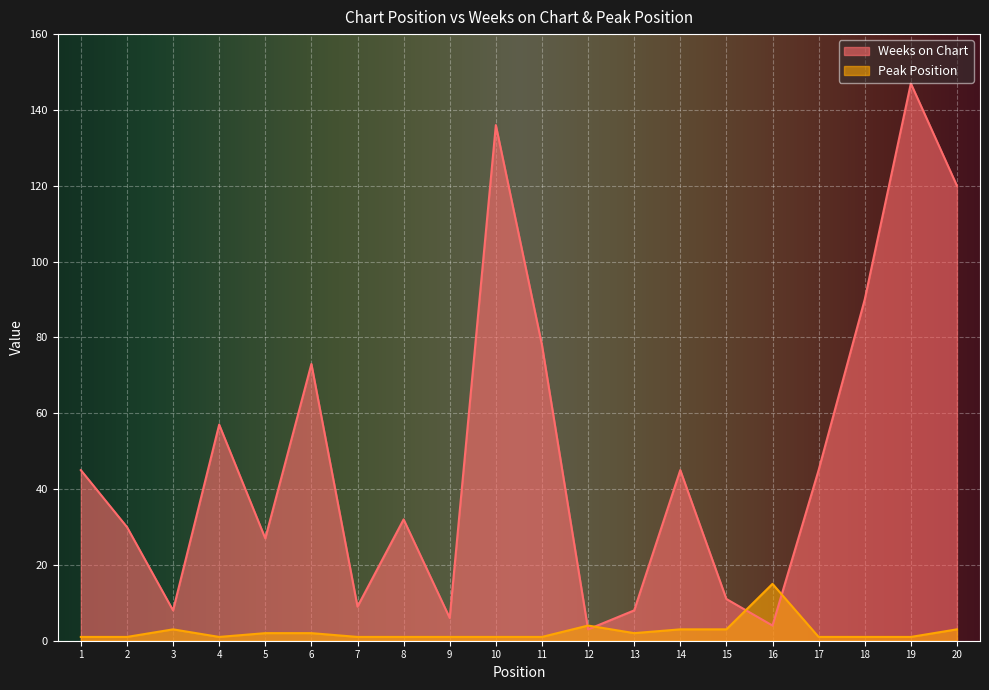

What is the sum of the Peak Position values at 5 and 4?

3